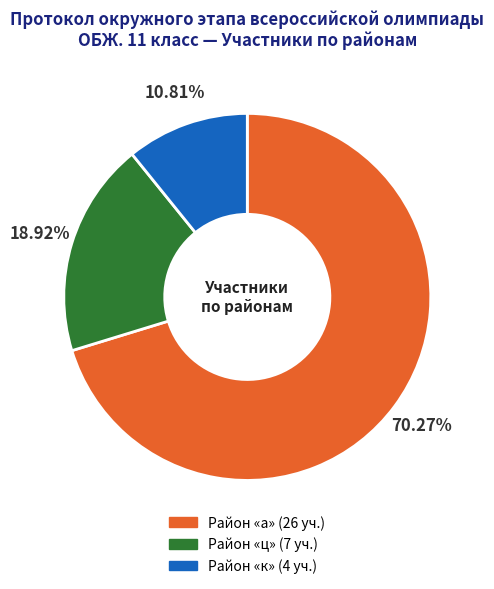

Does any single category account for the majority?

Yes